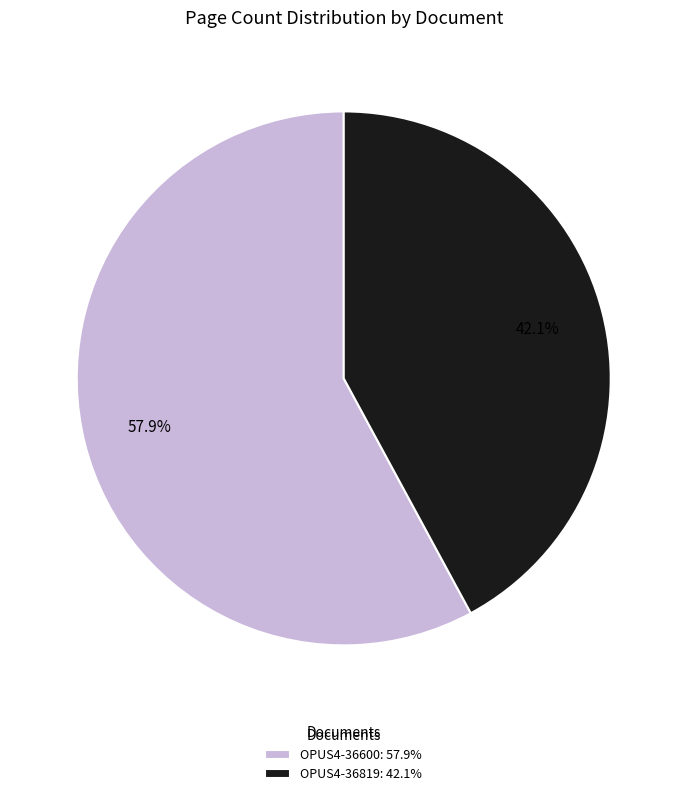

To the nearest percent, what is the difference between the OPUS4-36600 and OPUS4-36819 slice percentages?

16%